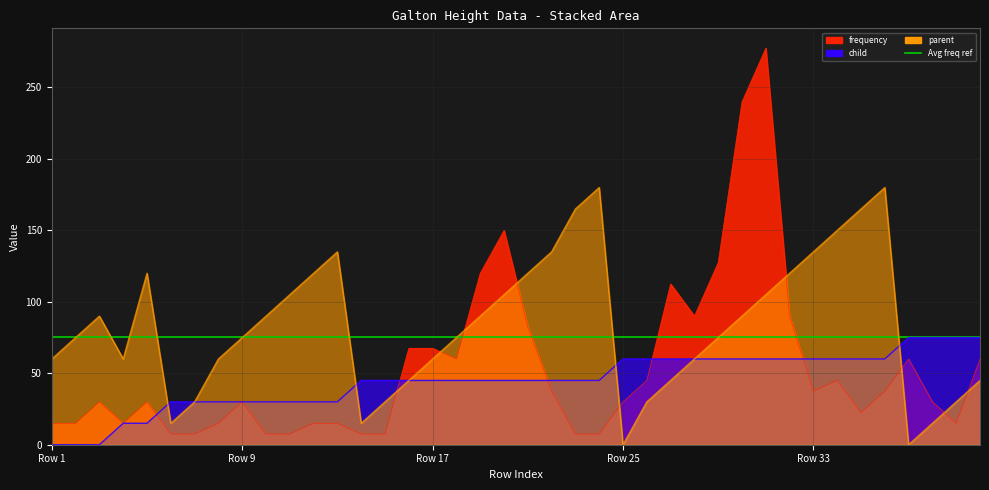

At which category does parent reach its first local peak?

3